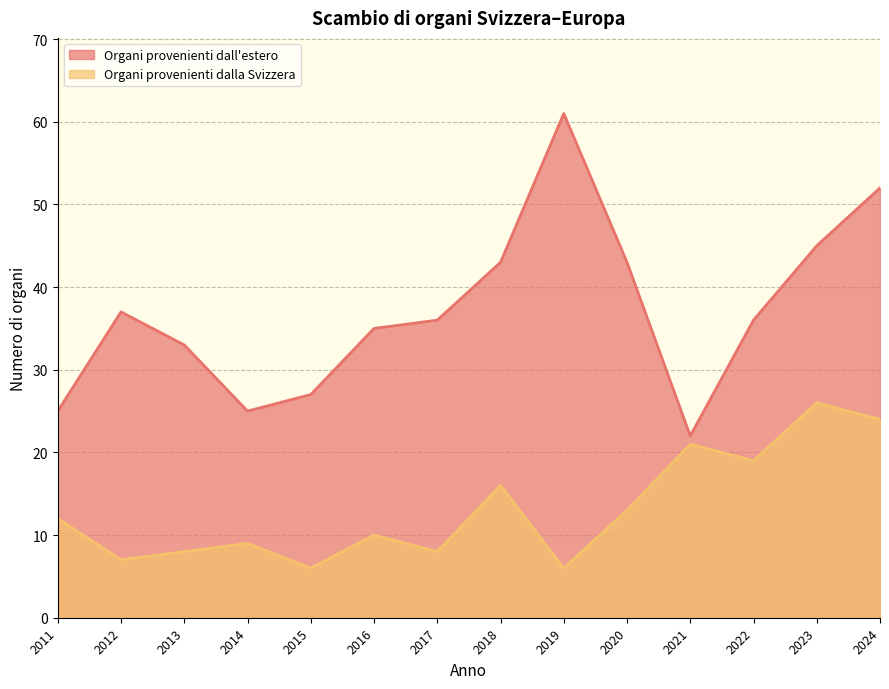

The Organi provenienti dall'estero series shows 25 at 2011. True or false?

True